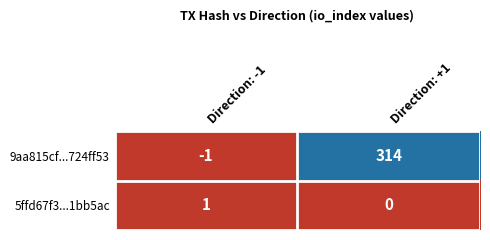

Read the 9aa815cf...724ff53 value at Direction: +1.

314